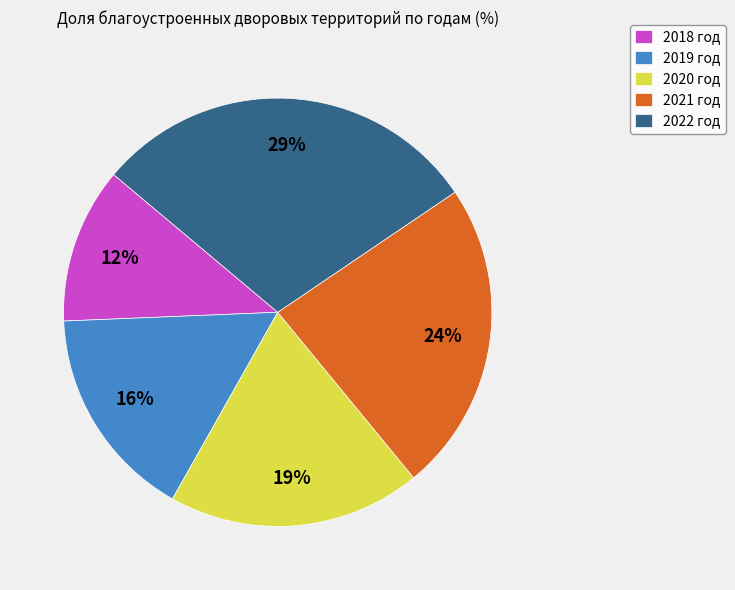

Does 2018 год account for over 50% of the chart?

No